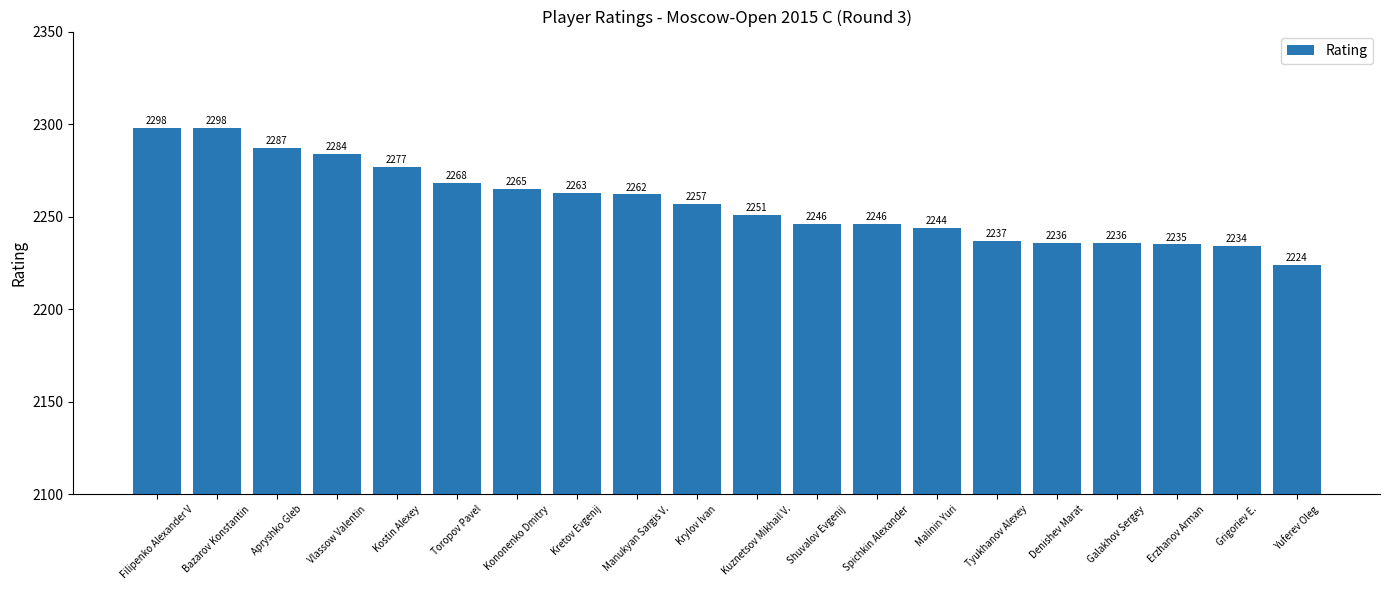

What is the sum of the values at Spichkin Alexander and Krylov Ivan?

4503